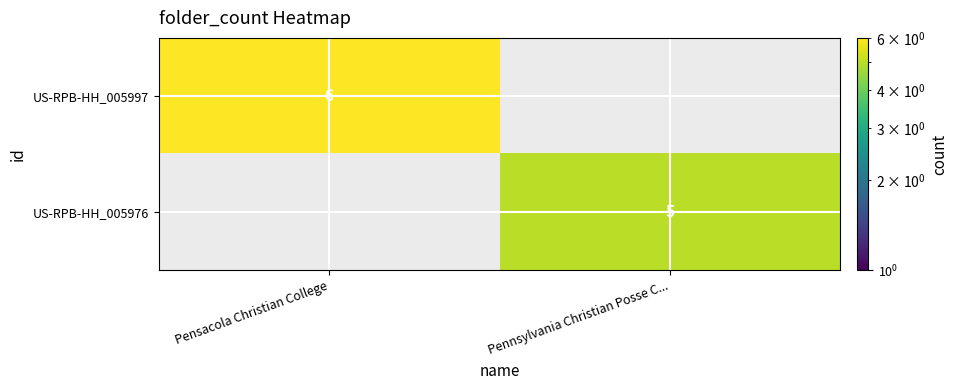

True or false: US-RPB-HH_005997 has a value of 10 at Pensacola Christian College.

False